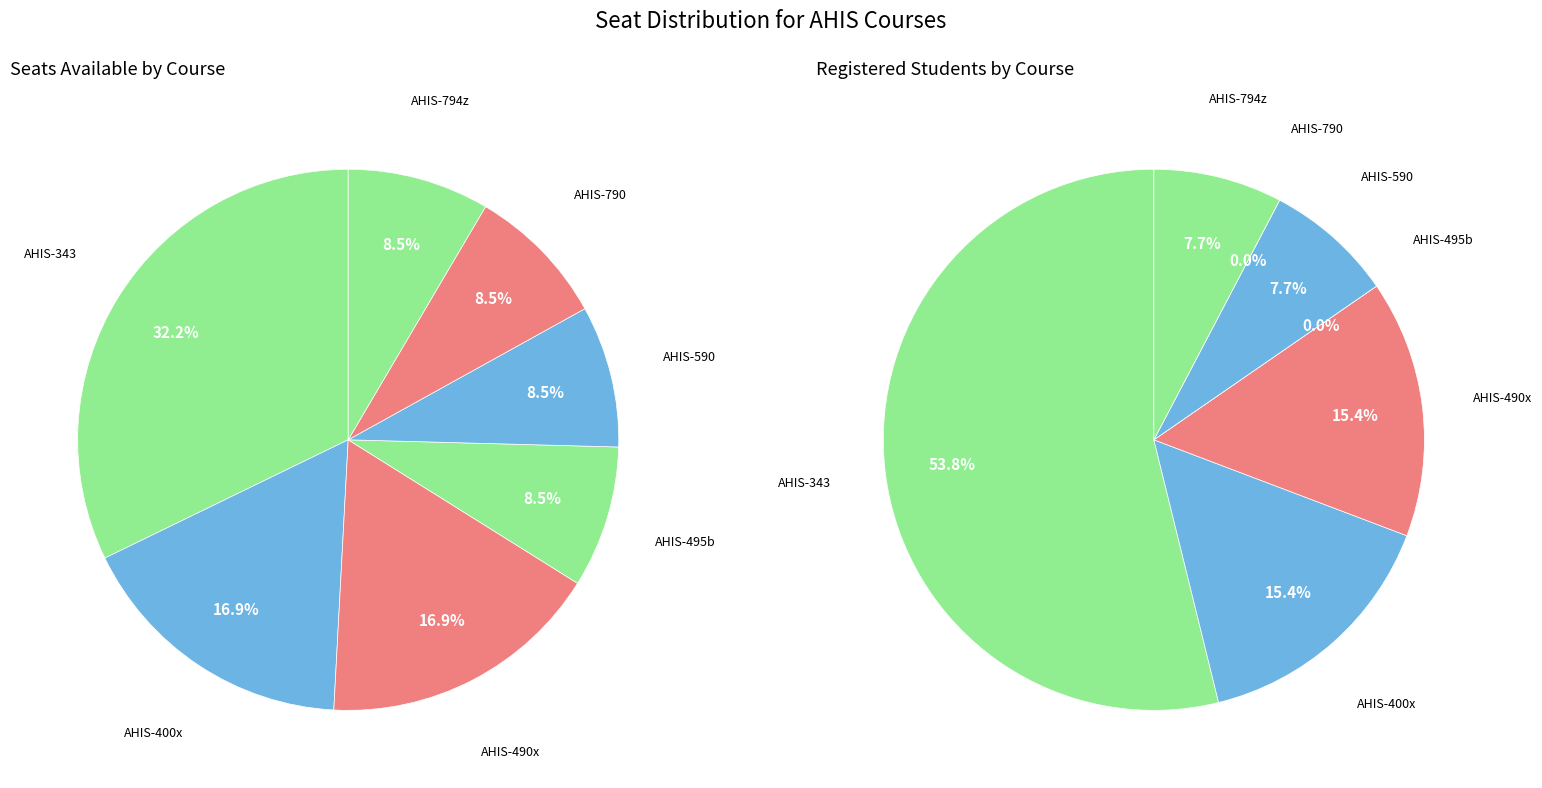

Does any single category account for the majority?

No